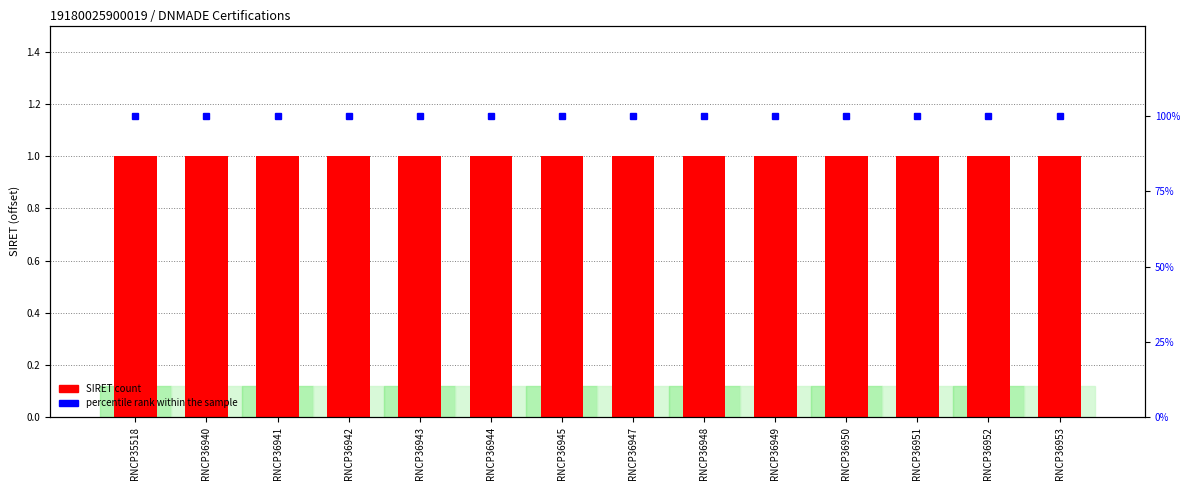

True or false: percentile rank within the sample has a value of 100 at RNCP36942.

True